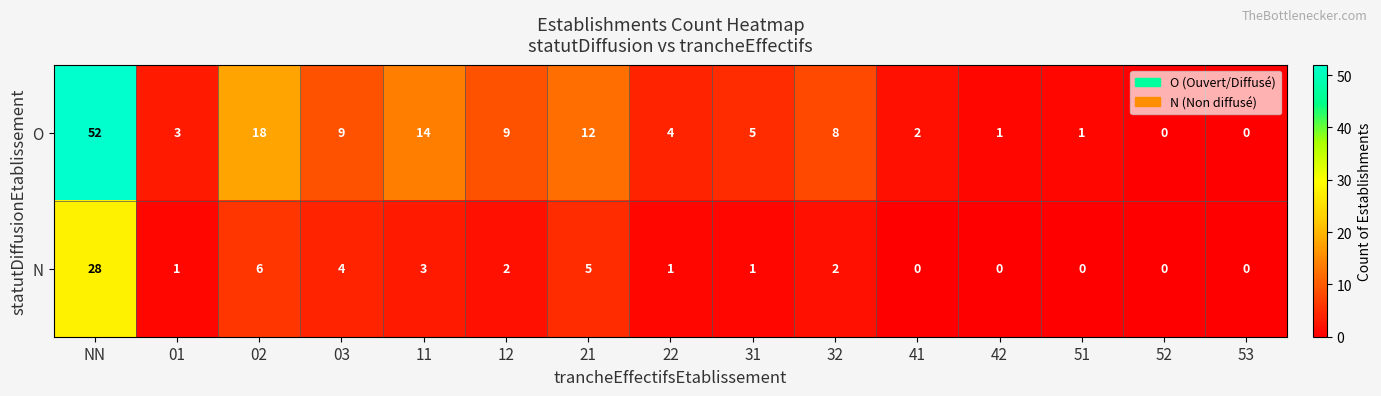

Reading left to right, extract all data points from this chart.

O: NN=52	01=3	02=18	03=9	11=14	12=9	21=12	22=4	31=5	32=8	41=2	42=1	51=1	52=0	53=0
N: NN=28	01=1	02=6	03=4	11=3	12=2	21=5	22=1	31=1	32=2	41=0	42=0	51=0	52=0	53=0